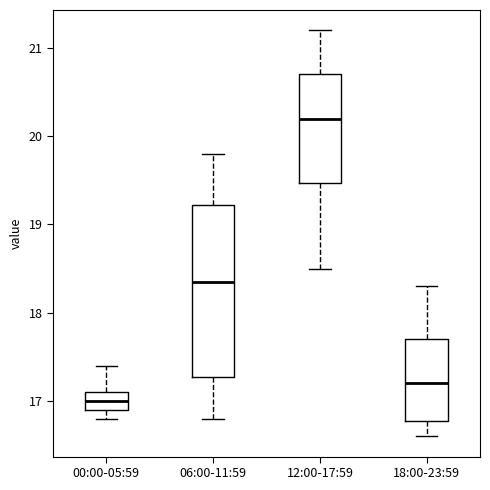

Reading left to right, read every box against the y-axis: the position of its median line, the range the box covers, and the ends of its whiskers. The values are not printed on the chart, so give them approximately, as read against the axis.

00:00-05:59: median 17.0, box 16.9 to 17.1, whiskers 16.8 to 17.4
06:00-11:59: median 18.4, box 17.3 to 19.2, whiskers 16.8 to 19.8
12:00-17:59: median 20.2, box 19.5 to 20.7, whiskers 18.5 to 21.2
18:00-23:59: median 17.2, box 16.8 to 17.7, whiskers 16.6 to 18.3